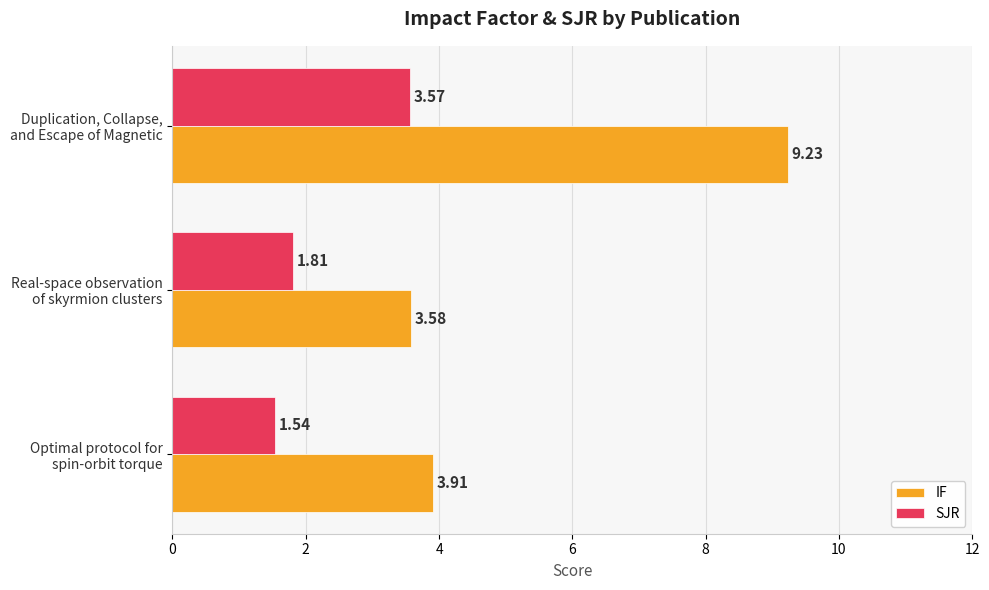

Which series has the largest total across all categories?

IF